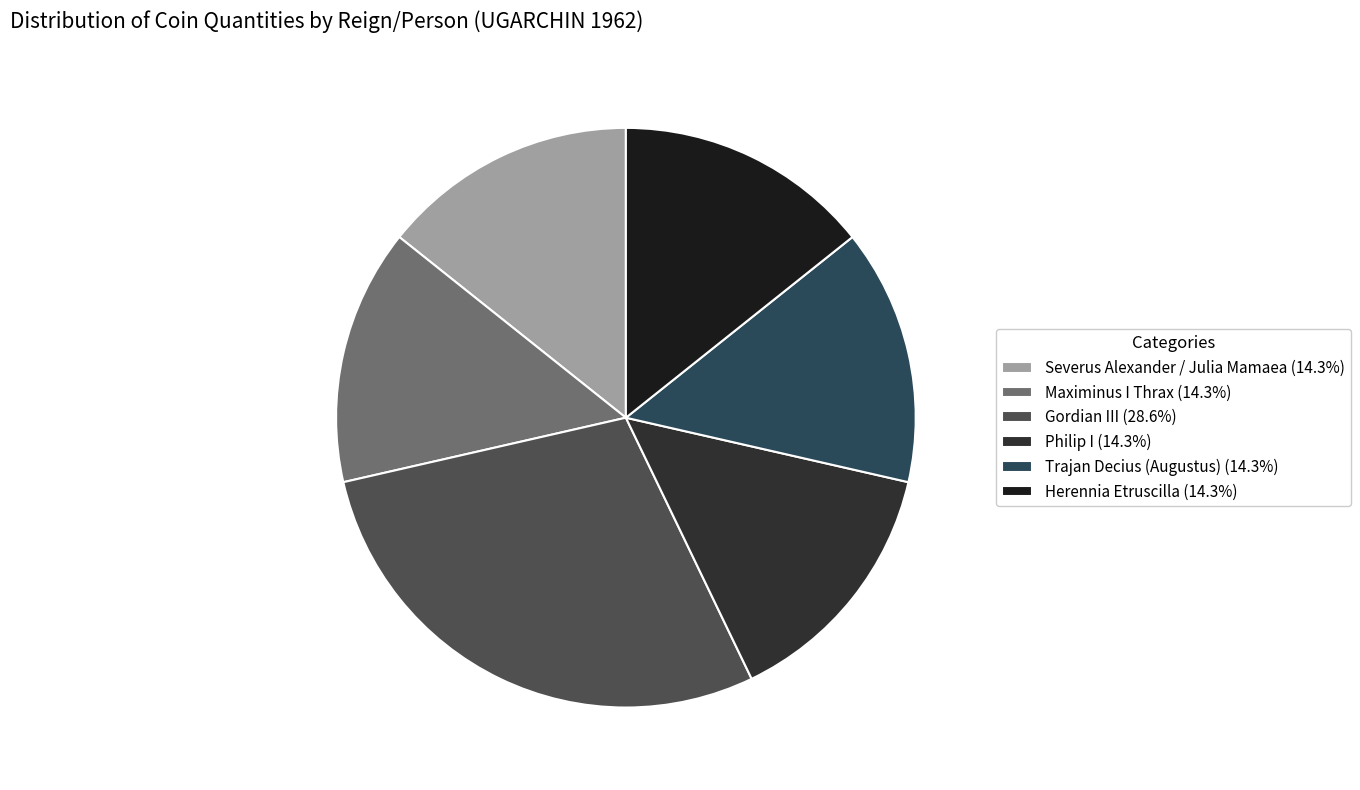

Is it true that Herennia Etruscilla is 14% of the pie?

True